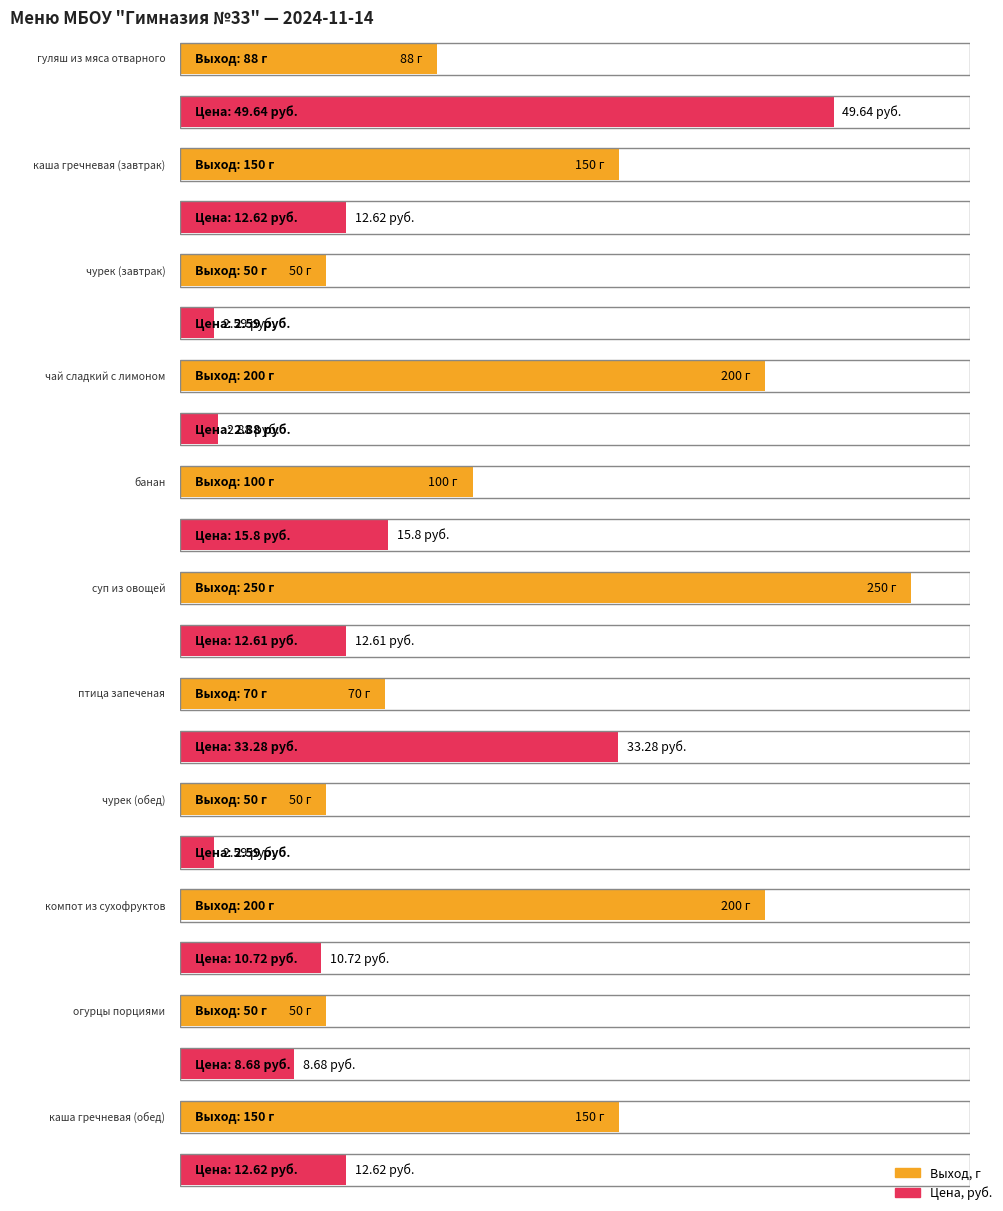

At which label does Выход, г first exceed 100?

каша гречневая
(завтрак)